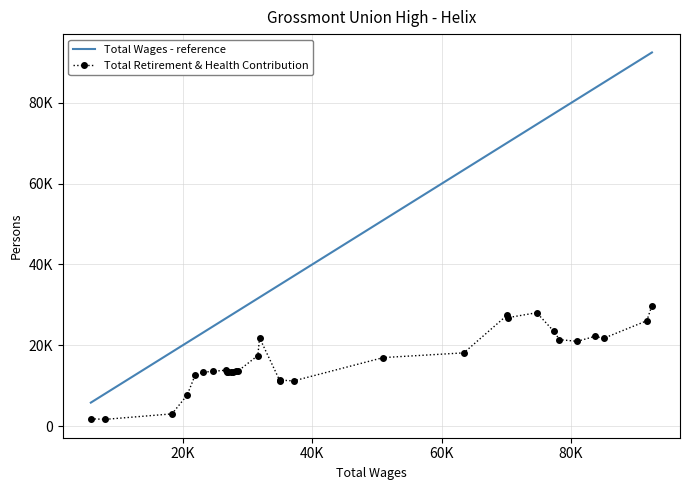

True or false: Total Retirement & Health Contribution and Total Wages - reference cross at least once.

False